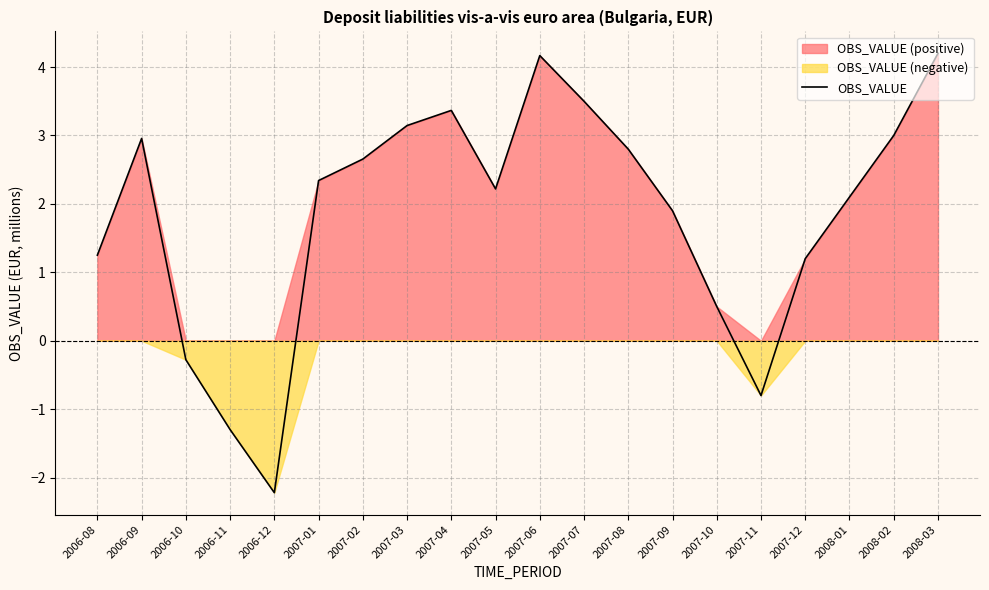

Which category has the highest value across all series?

2008-03